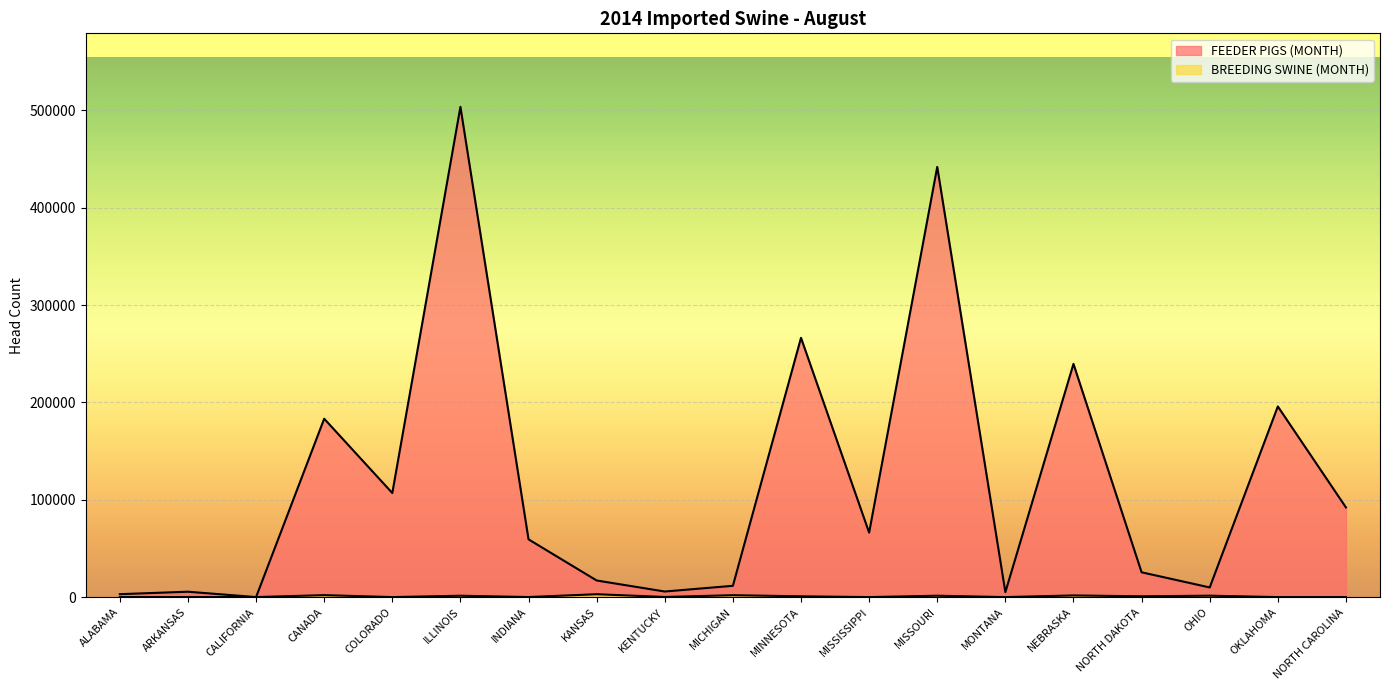

What is the difference between the maximum and minimum values in the FEEDER PIGS (MONTH) series?

503684